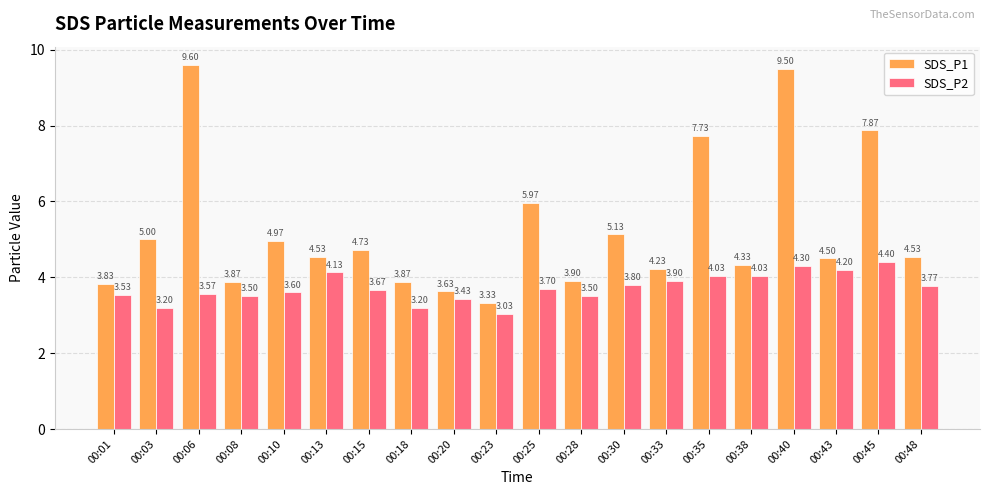

Which series changed the most between 00:18 and 00:35?

SDS_P1